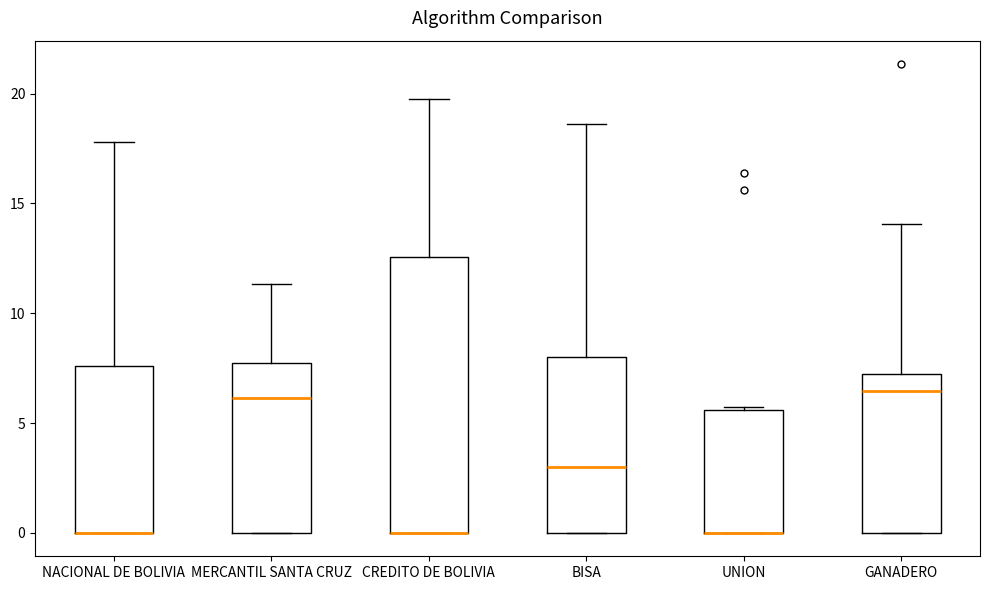

Where does the median line of the box for MERCANTIL SANTA CRUZ sit on the y-axis? The values are not printed on the chart, so give them approximately, as read against the axis.

6.0